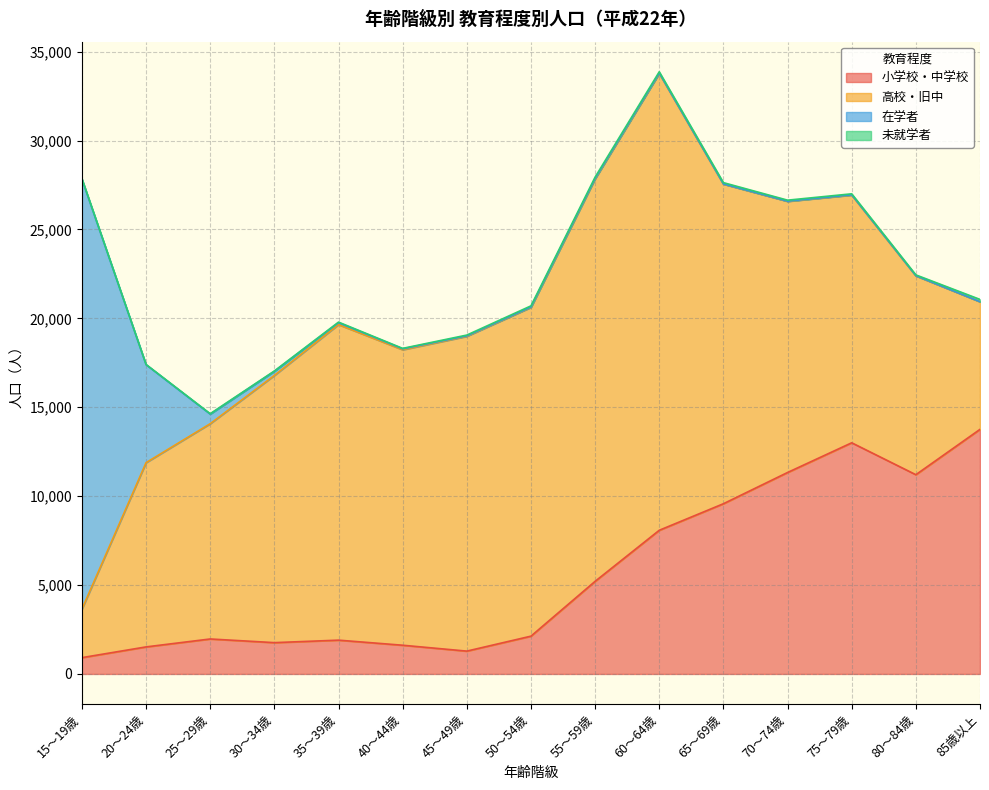

What is the average value of the 未就学者 series?

51